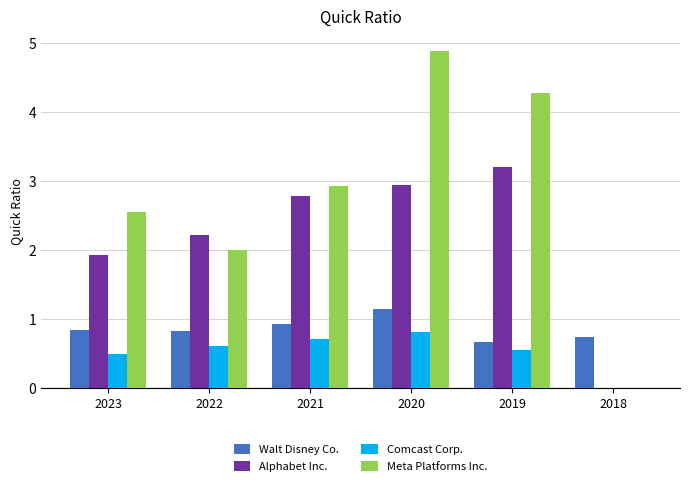

How many groups of bars are there?

6